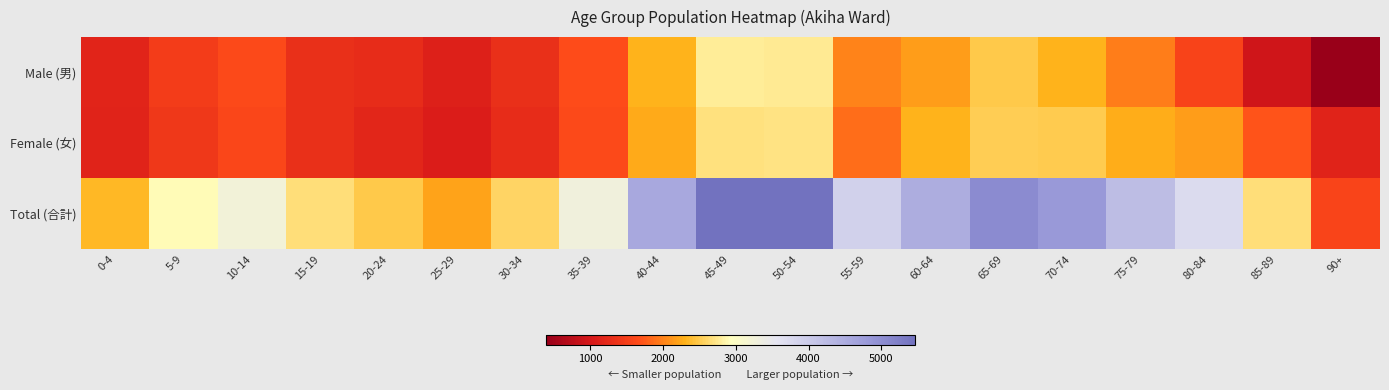

Reading left to right, transcribe all the data shown in this chart.

Male (男): 0-4=1175	5-9=1482	10-14=1642	15-19=1329	20-24=1282	25-29=1126	30-34=1312	35-39=1655	40-44=2304	45-49=2775	50-54=2764	55-59=2020	60-64=2176	65-69=2496	70-74=2317	75-79=1964	80-84=1554	85-89=946	90+=400
Female (女): 0-4=1168	5-9=1425	10-14=1598	15-19=1328	20-24=1197	25-29=1081	30-34=1280	35-39=1643	40-44=2258	45-49=2689	50-54=2696	55-59=1866	60-64=2317	65-69=2534	70-74=2506	75-79=2260	80-84=2170	85-89=1713	90+=1168
Total (合計): 0-4=2343	5-9=2907	10-14=3240	15-19=2657	20-24=2479	25-29=2207	30-34=2592	35-39=3298	40-44=4562	45-49=5464	50-54=5460	55-59=3886	60-64=4493	65-69=5030	70-74=4823	75-79=4224	80-84=3724	85-89=2659	90+=1568